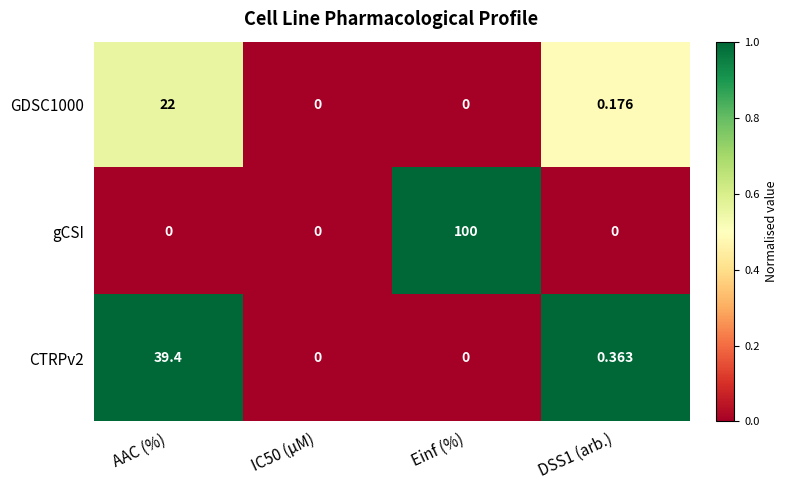

Which label corresponds to the largest value in the chart?

Einf (%)